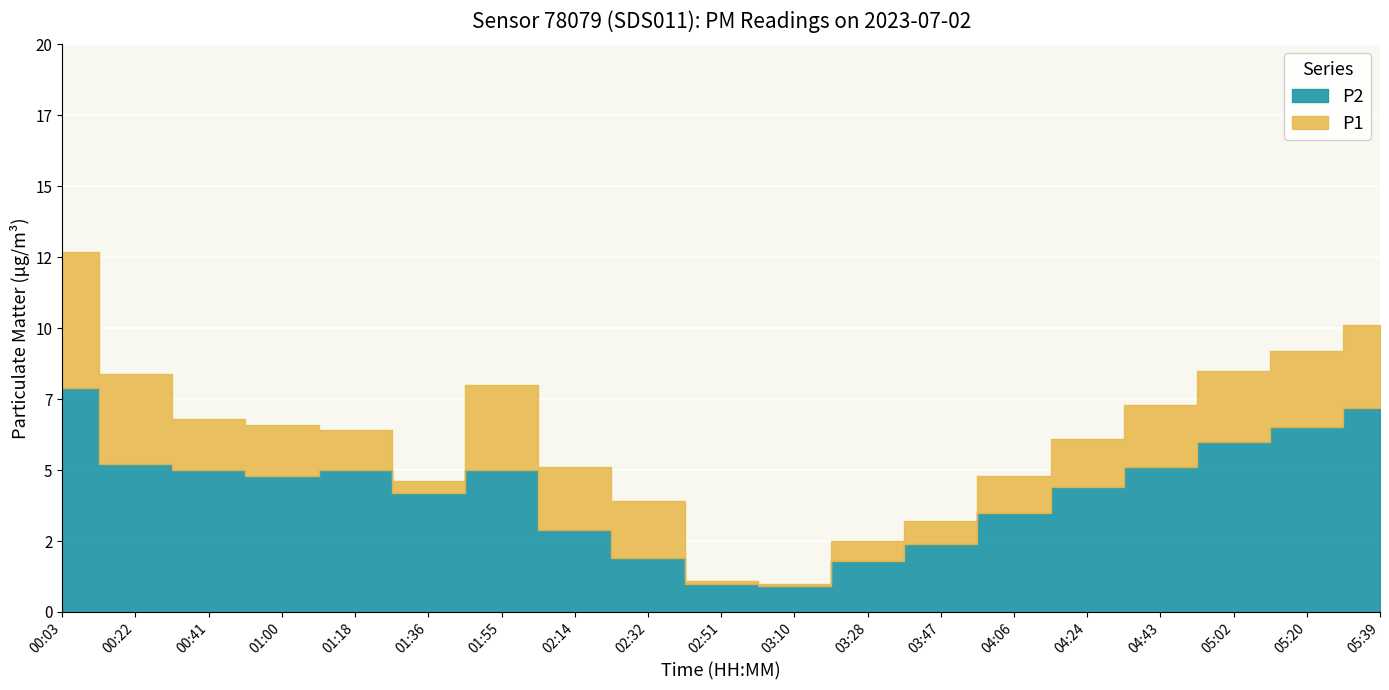

Which series has the largest range (max minus min)?

P1